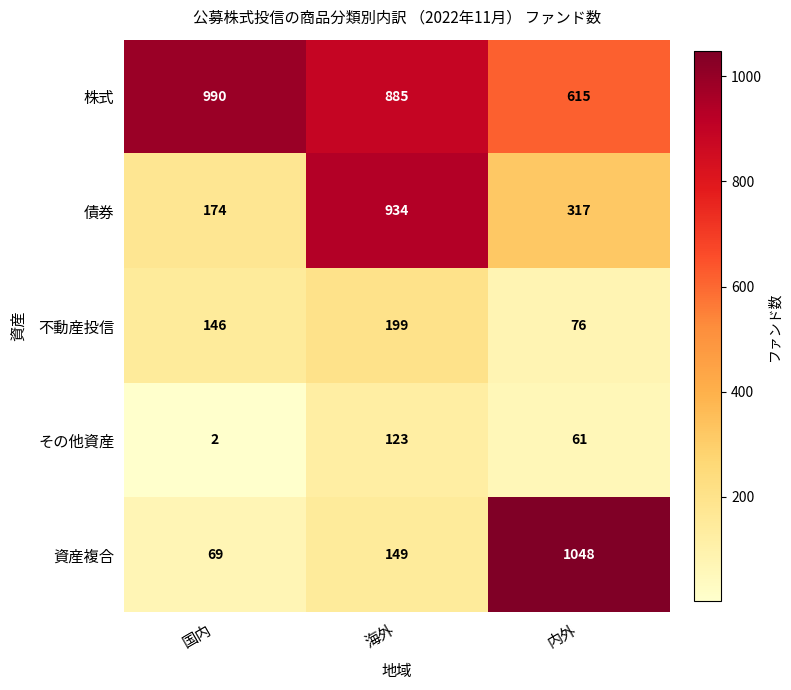

Reading left to right, extract all data points from this chart.

株式: 990	885	615
債券: 174	934	317
不動産投信: 146	199	76
その他資産: 2	123	61
資産複合: 69	149	1048